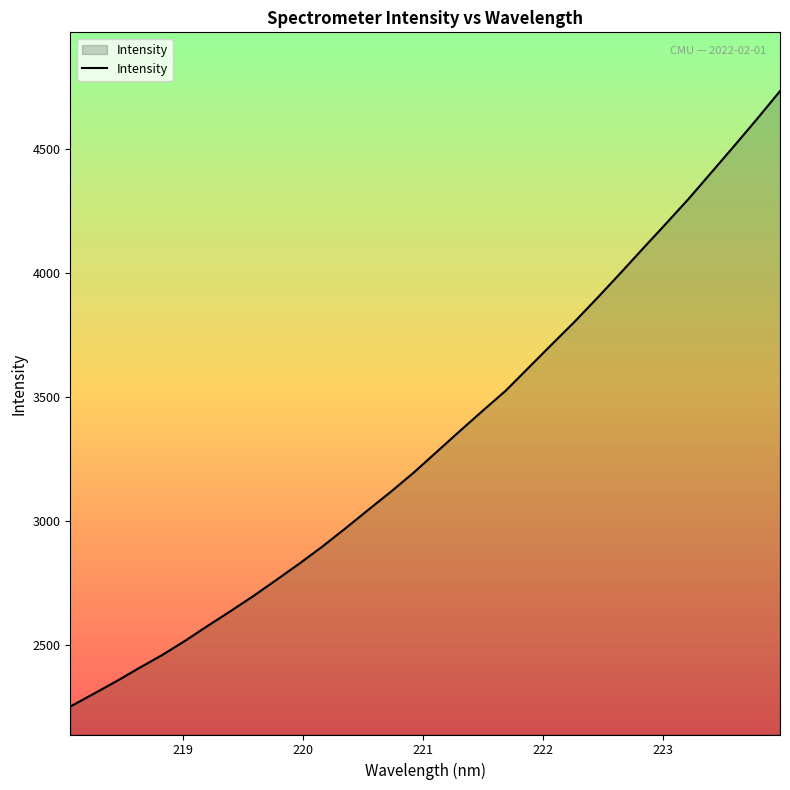

What is the maximum value shown in the chart?

4732.1